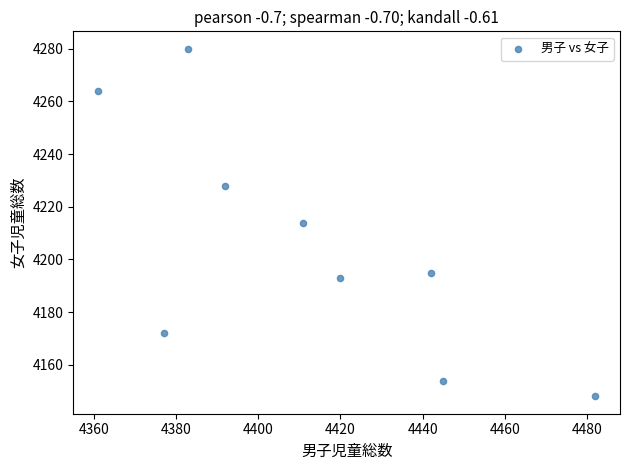

What is the range of X values (max minus min)?

121